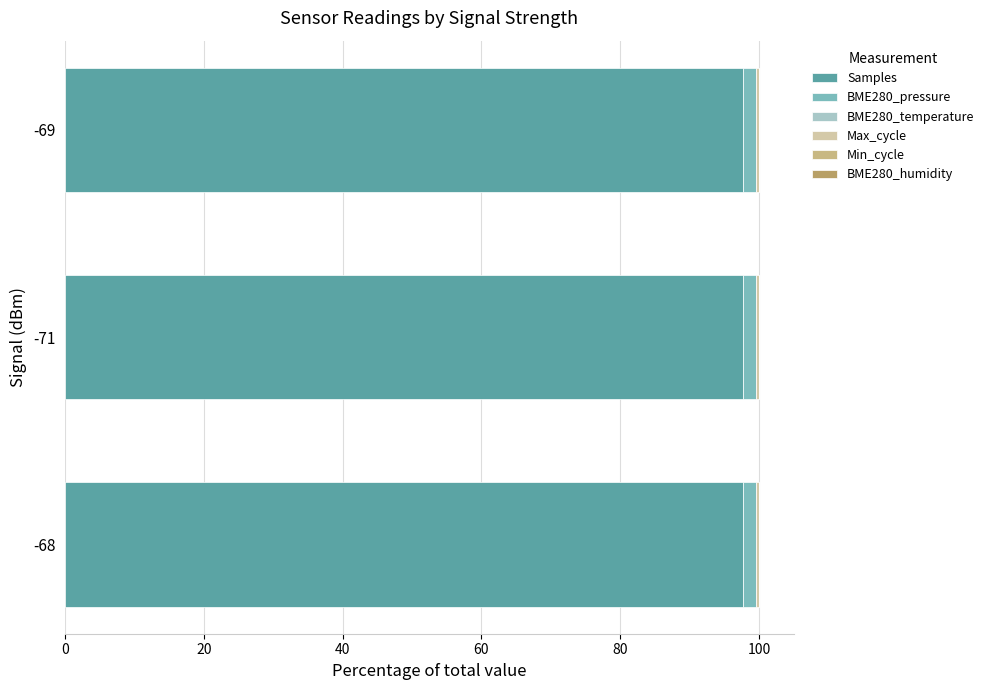

What is the highest value of the Samples series?

97.7